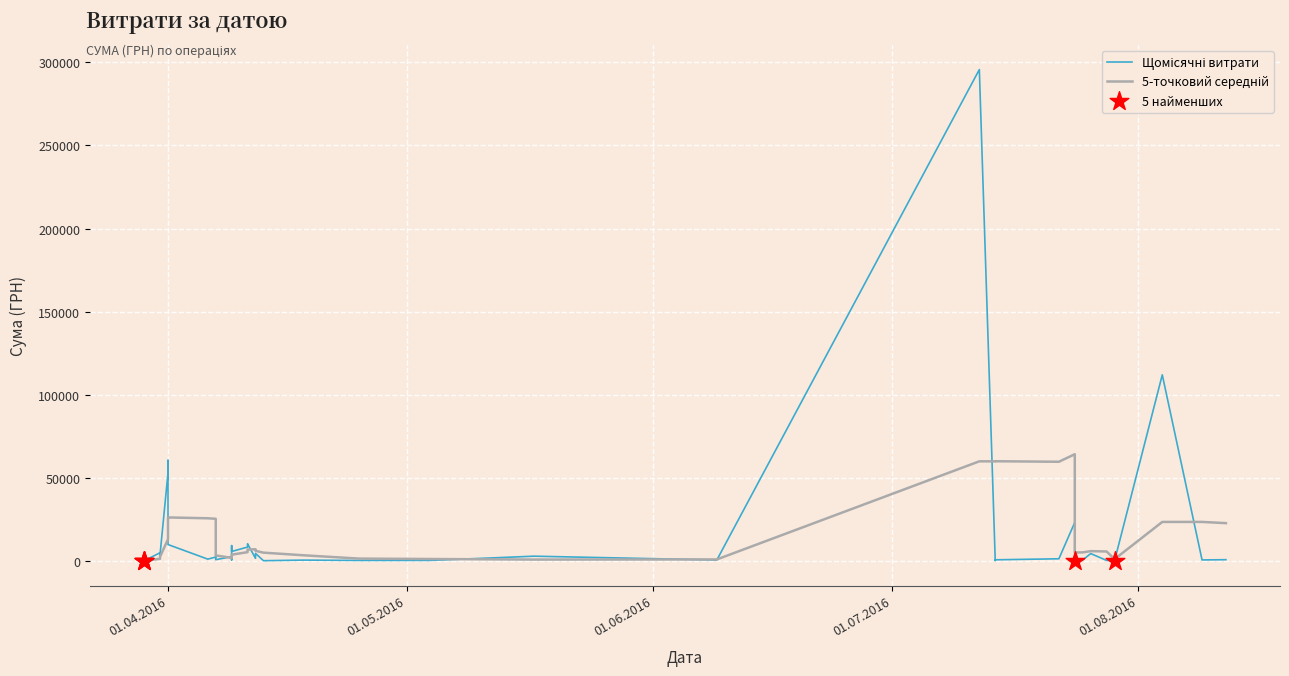

What is the ratio of the value at 04.08.2016 to the value at 18.04.2016?

212.2